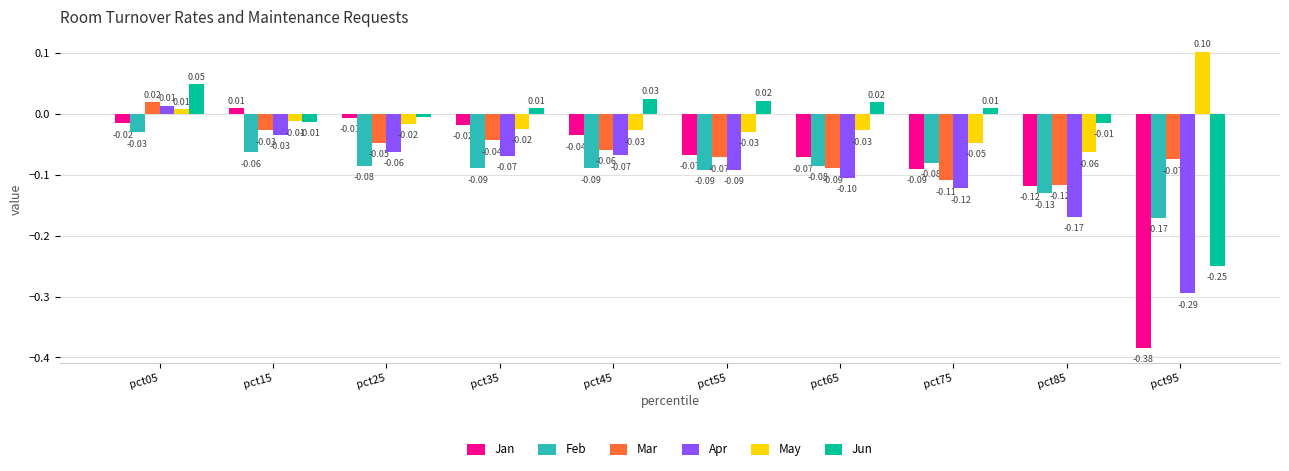

Which label corresponds to the smallest value in the chart?

pct95